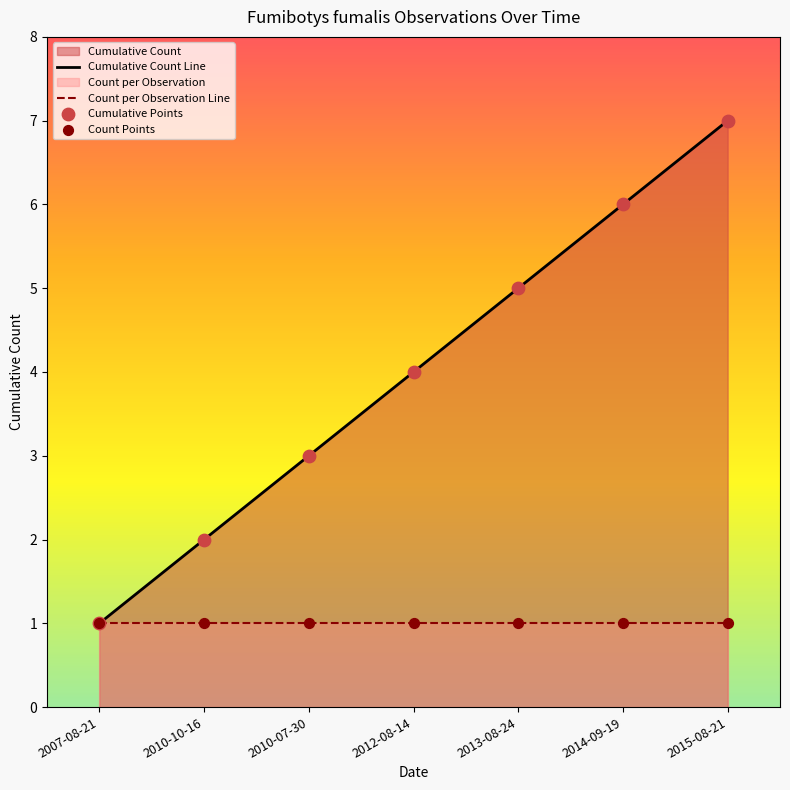

Which series has the largest total across all categories?

Cumulative Count Line